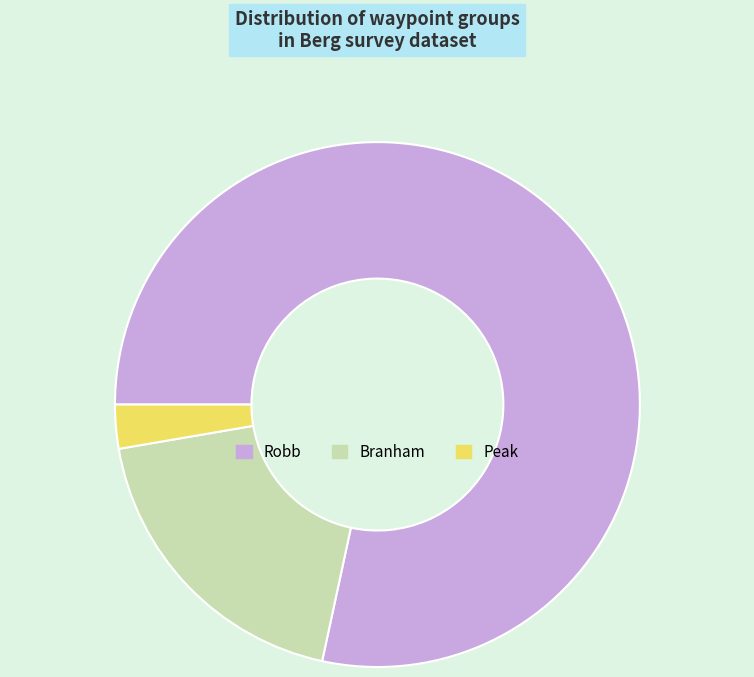

Which slice is the largest?

Robb